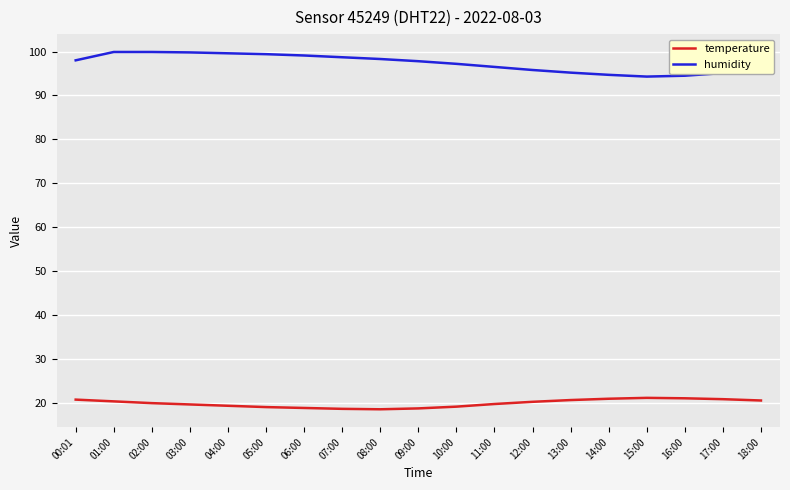

Count the number of categories in the chart.

19